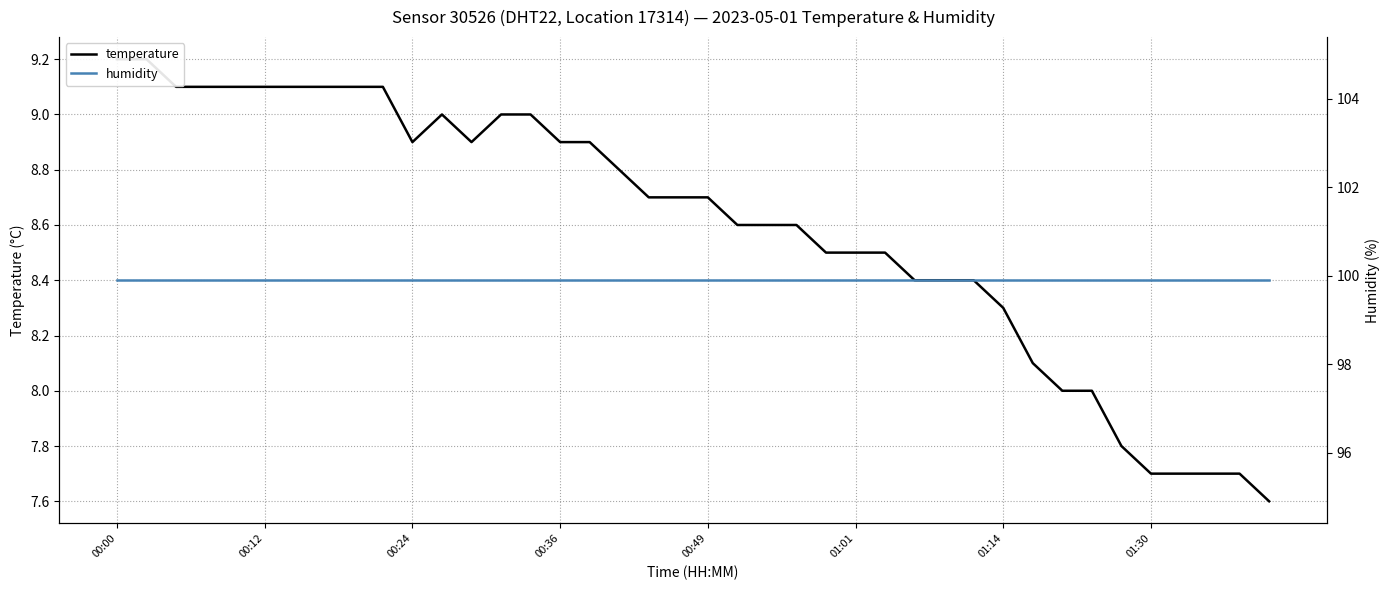

The value of temperature at 22 is 8.6. True or false?

True